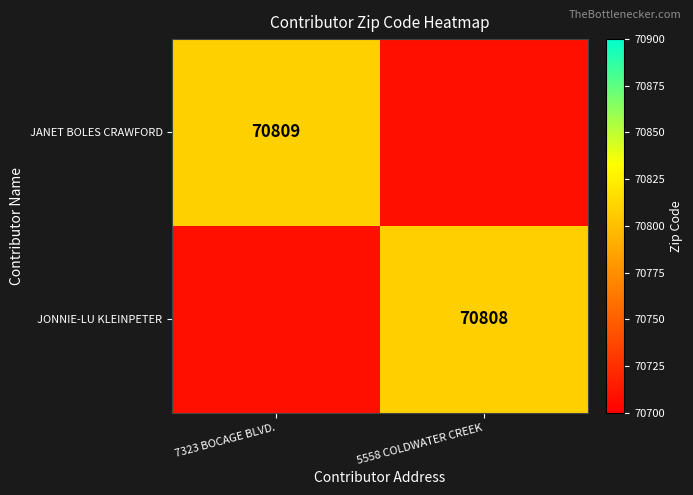

At how many categories does at least one series exceed 70799?

2